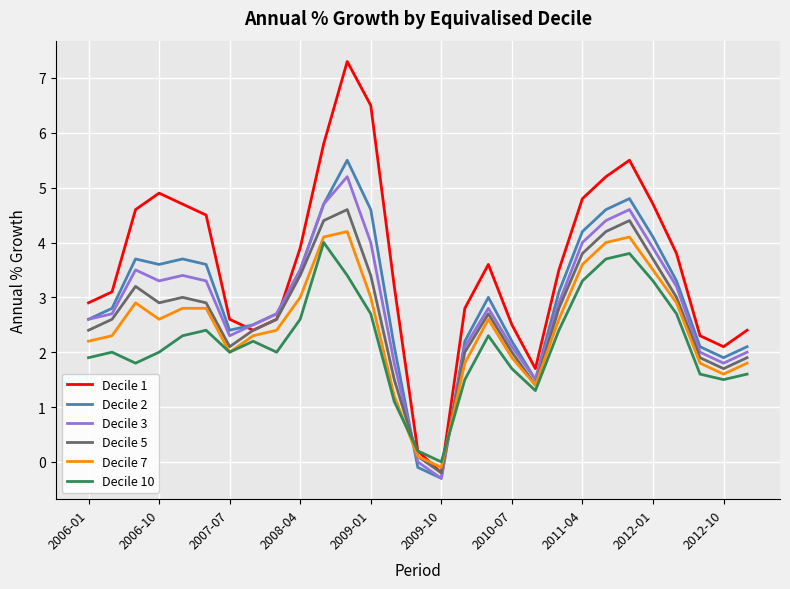

True or false: Decile 3 has more than 2 points higher than both neighbors.

True